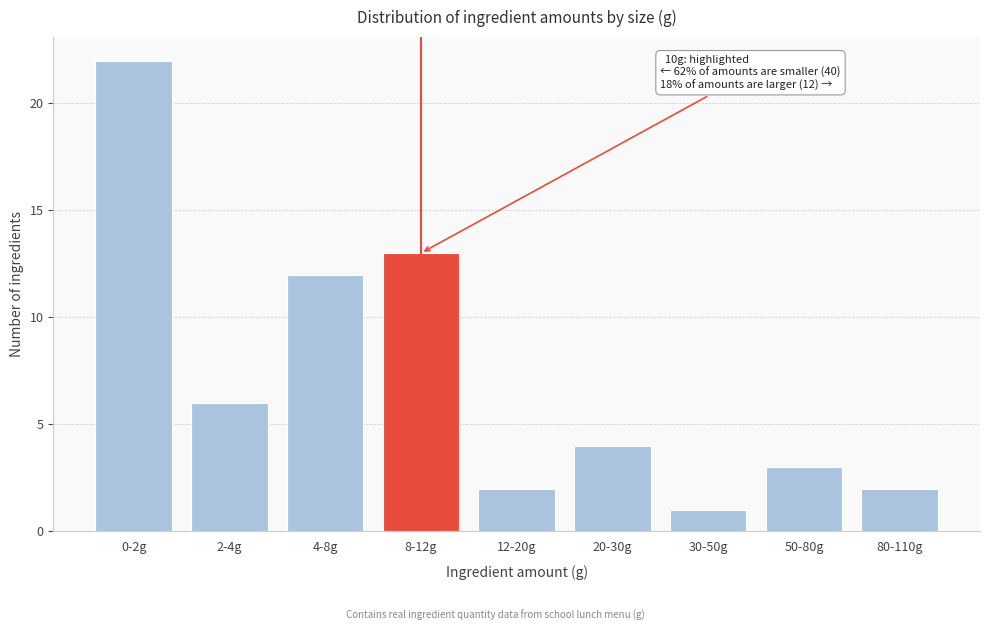

Reading right to left, extract all data points from this chart.

80-110g=2	50-80g=3	30-50g=1	20-30g=4	12-20g=2	8-12g=13	4-8g=12	2-4g=6	0-2g=22